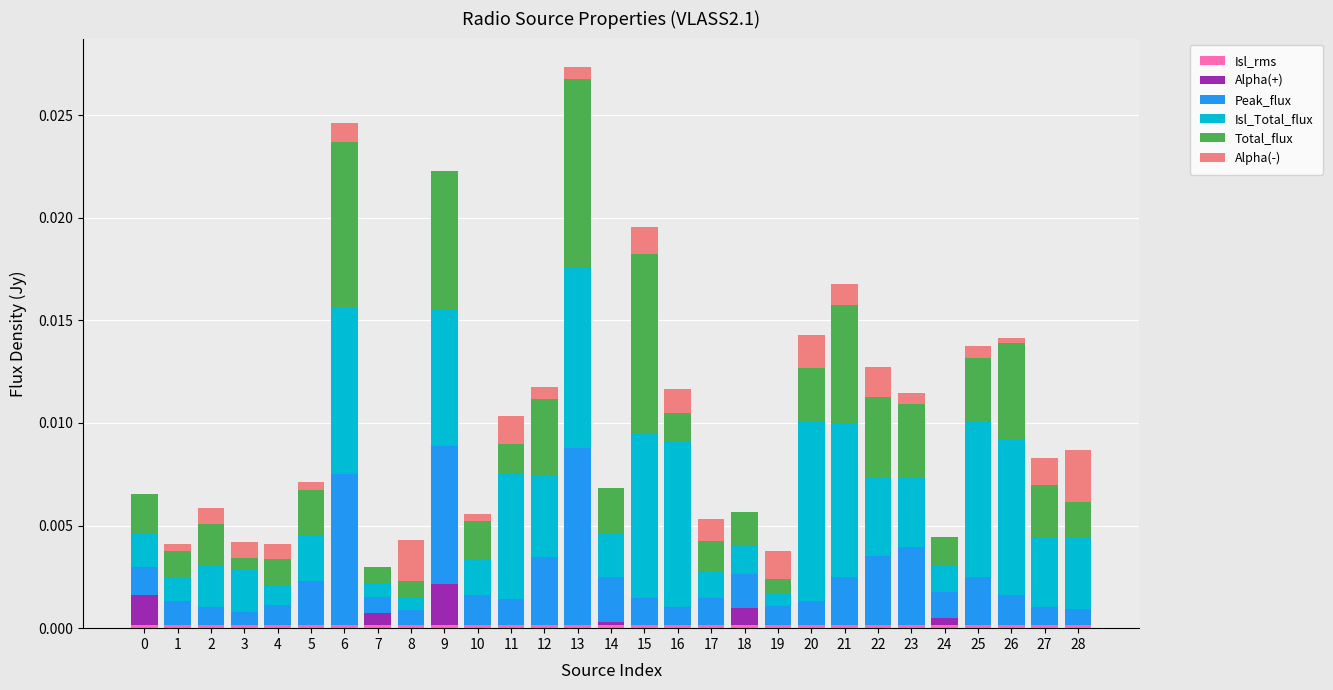

Which has a higher value, 25 or 4?

4